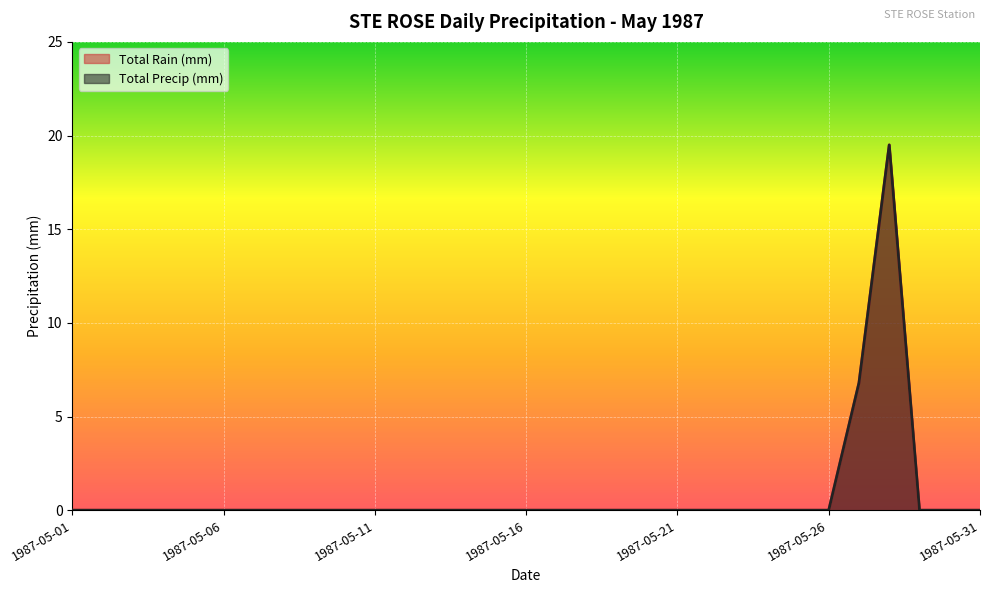

At which label is Total Rain (mm) closest to 9?

1987-05-27